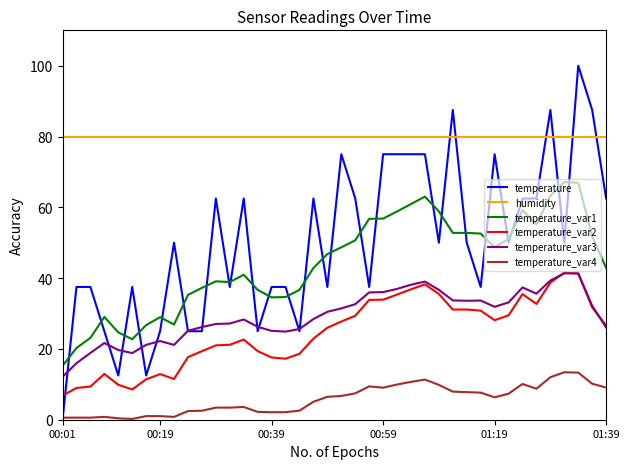

What is the highest value of the temperature_var4 series?

13.4